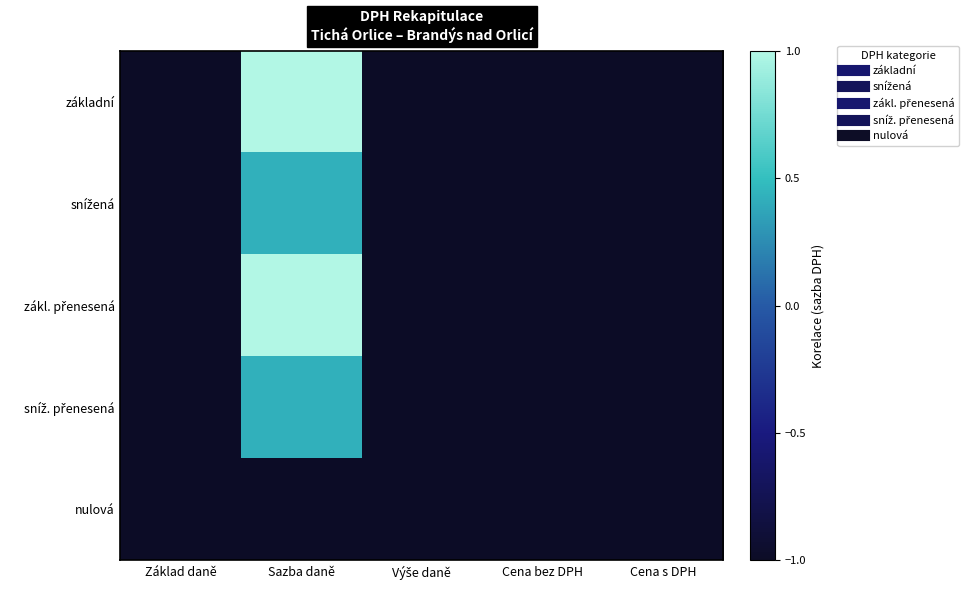

Which series has the largest range (max minus min)?

základní